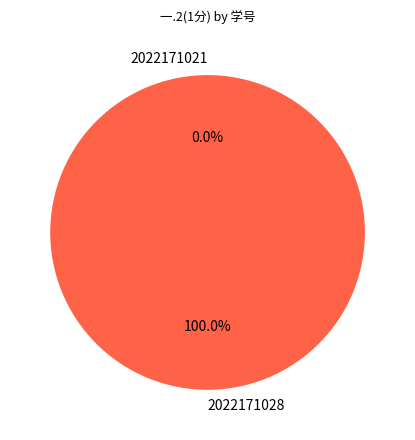

How many slices are in this pie chart?

2